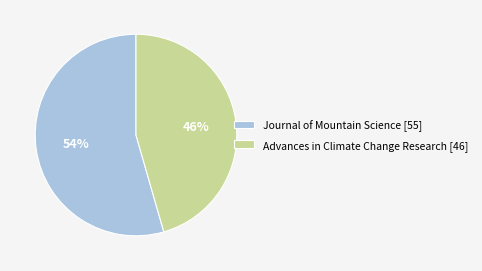

How many segments does this pie chart have?

2